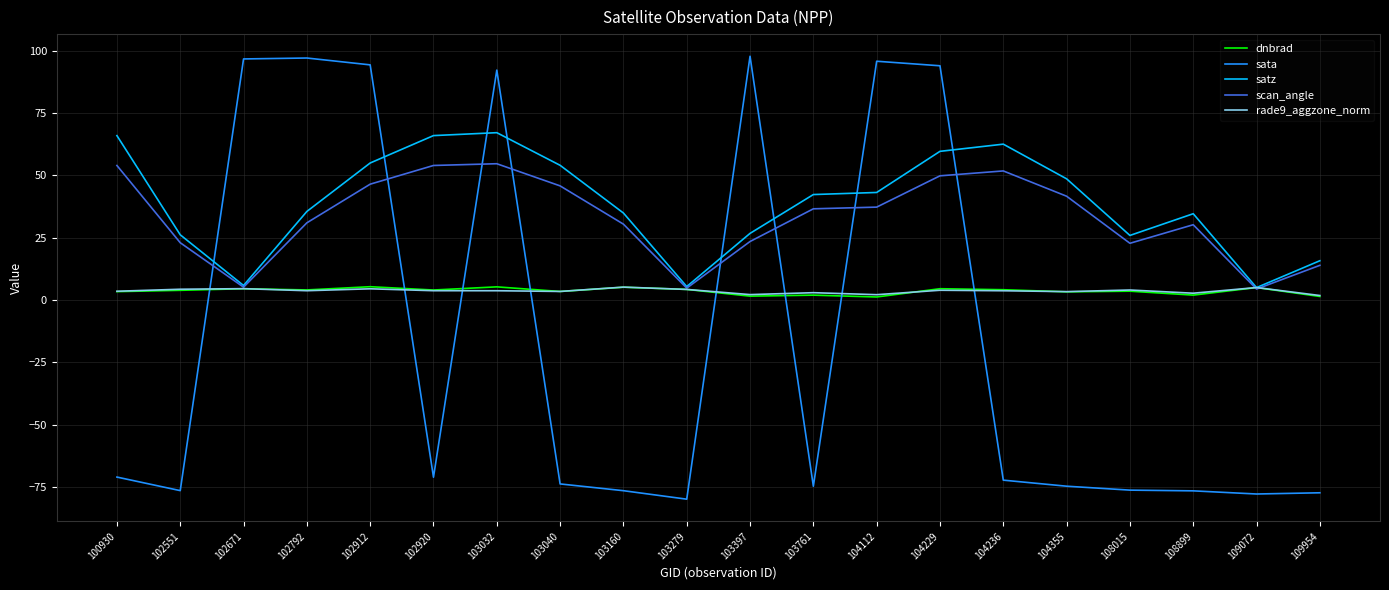

How many values in the scan_angle series are below 36?

10